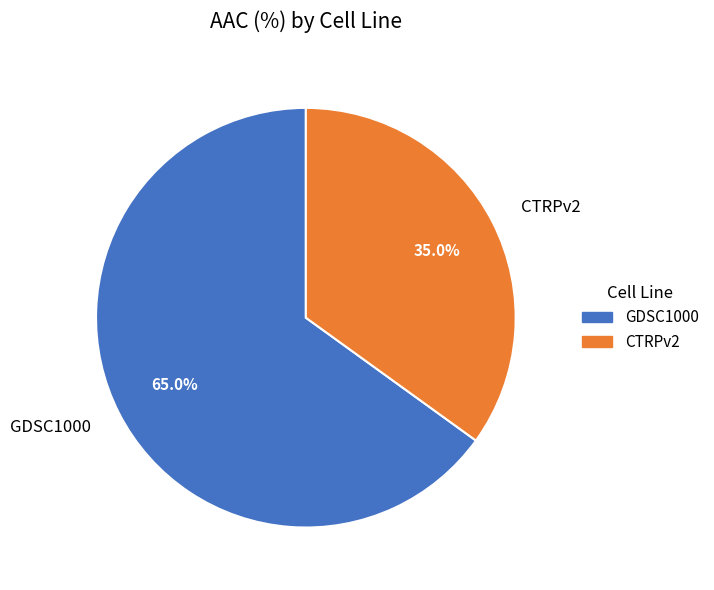

True or false: GDSC1000 accounts for 65% of the total.

True